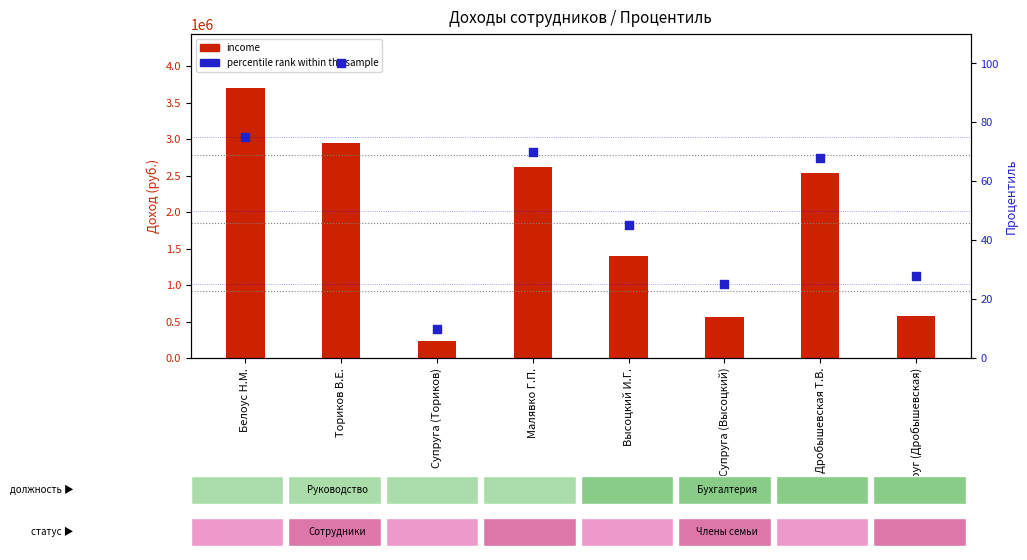

What are all the series names shown in the legend?

income, percentile rank within the sample